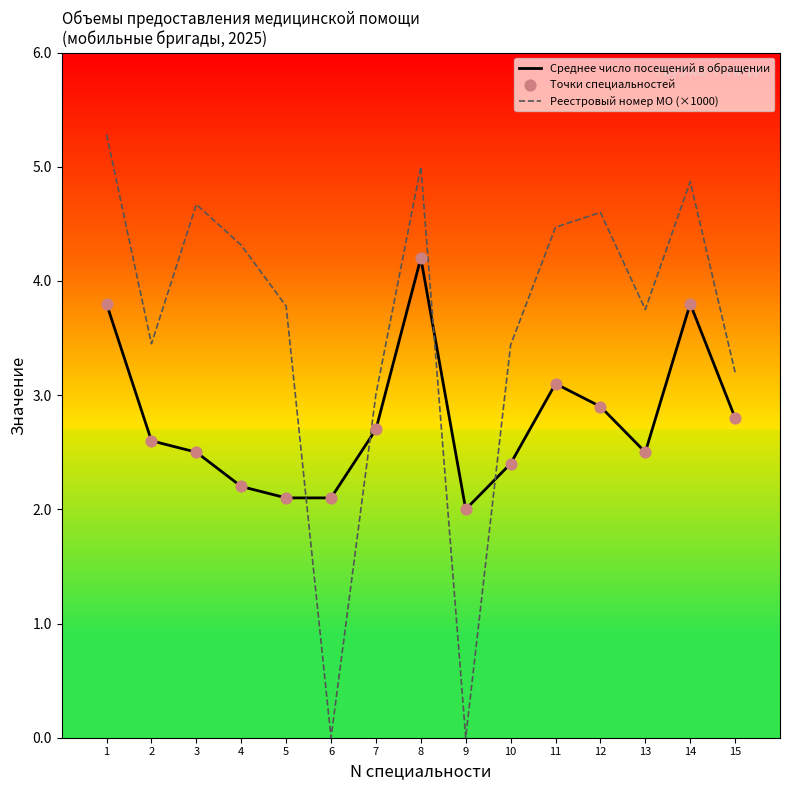

Where do Реестровый номер МО (×1000) and Среднее число посещений в обращении first cross each other?

5 and 6